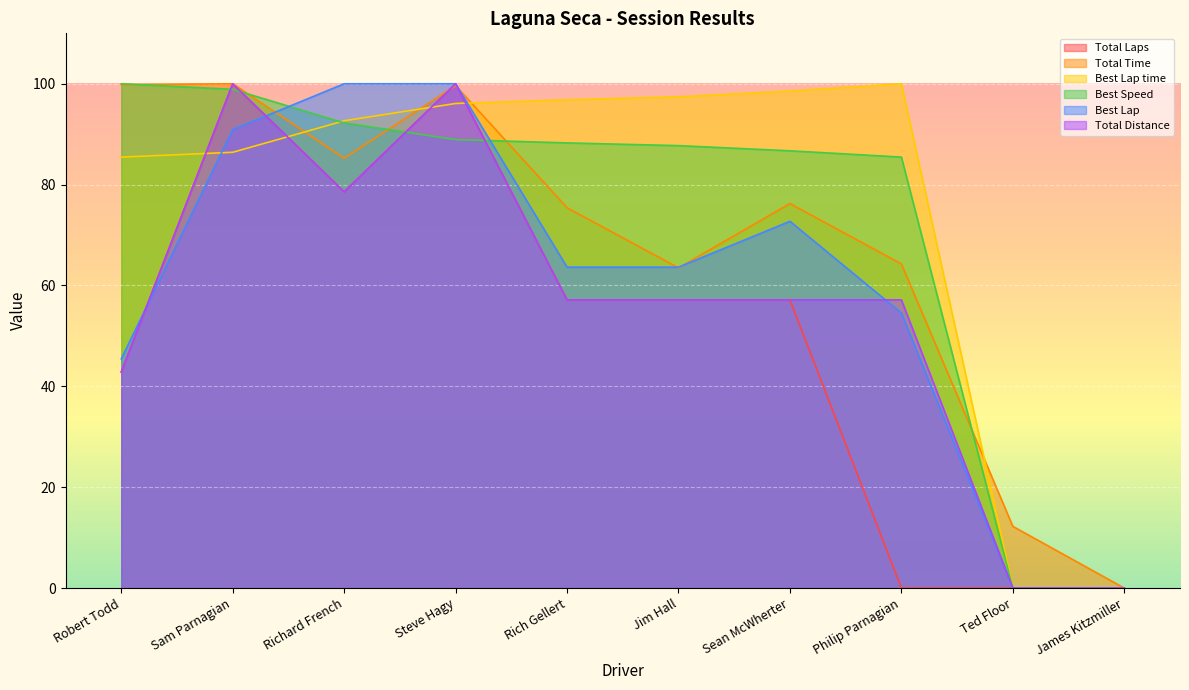

At which label is Total Time closest to 50?

Jim Hall